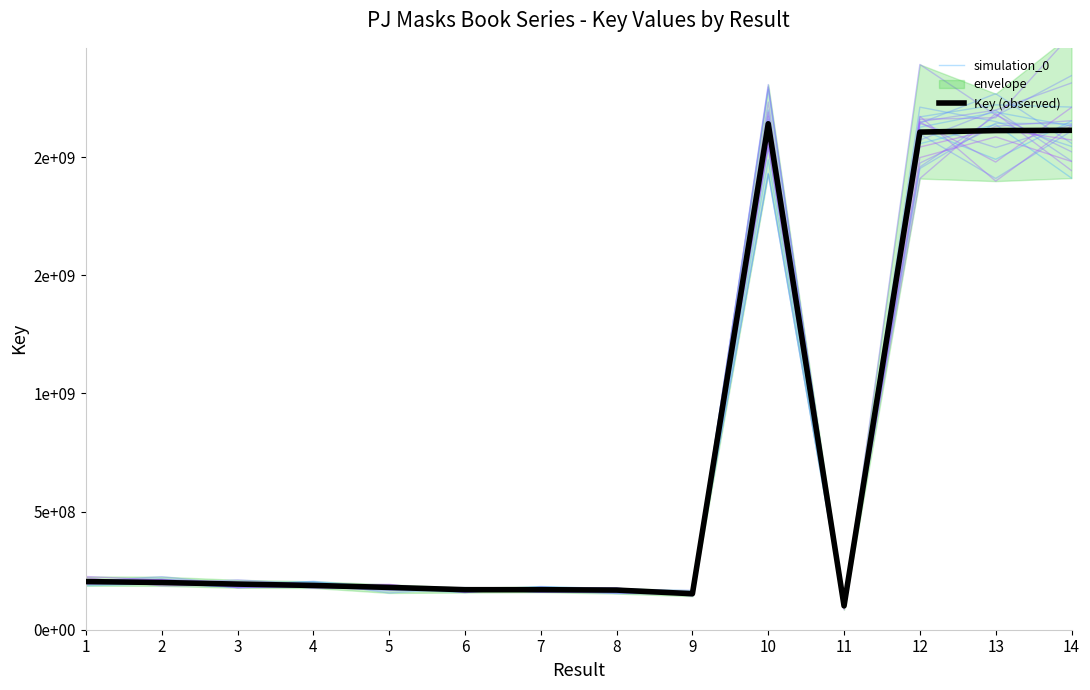

Is this an area chart (filled region under the line)?

No